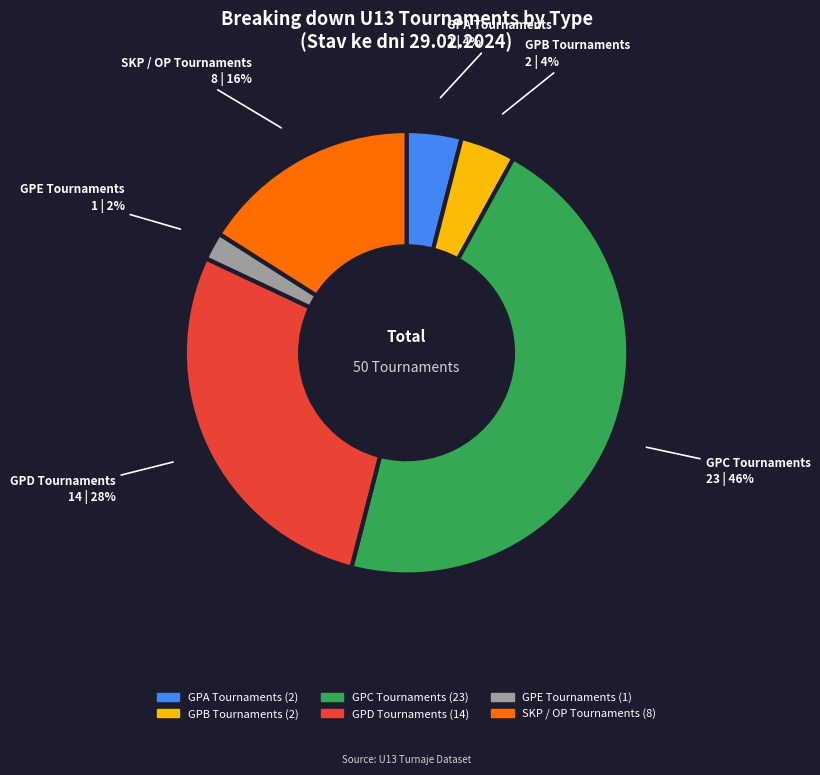

To the nearest percent, what is the difference between the largest and smallest slice percentages?

44%